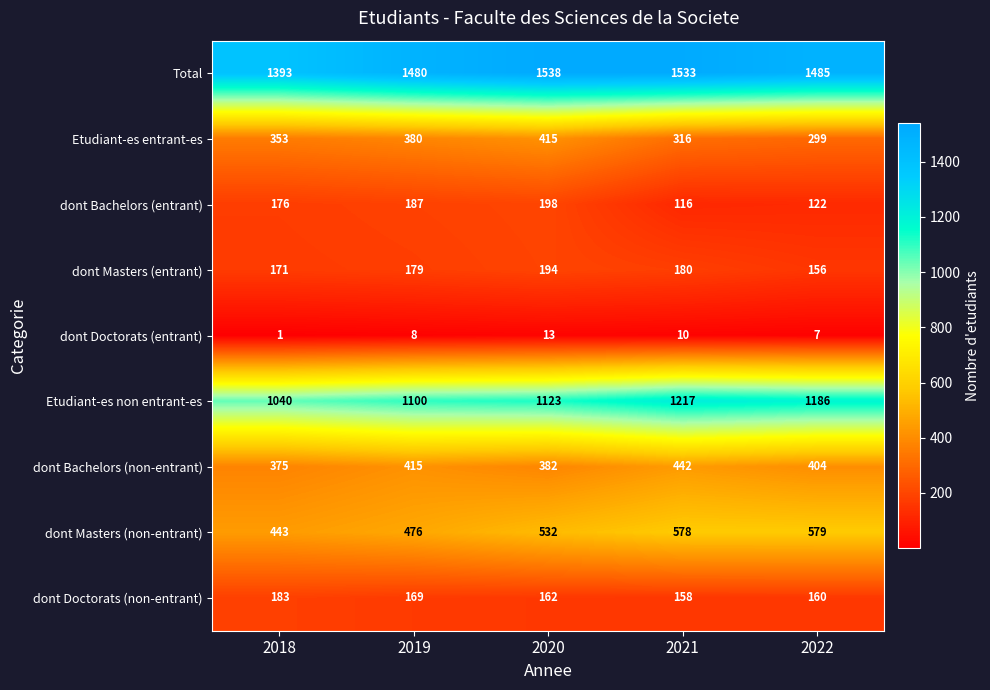

What is the spread (max minus min) of values at 2021?

1523